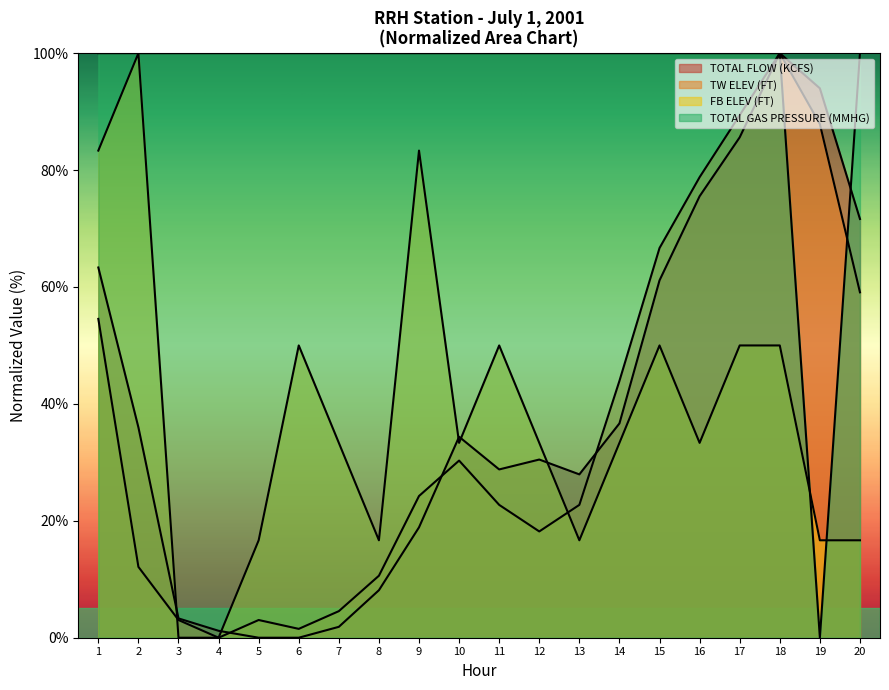

Where do TW ELEV (FT) and TOTAL GAS PRESSURE (MMHG) first cross each other?

19 and 20